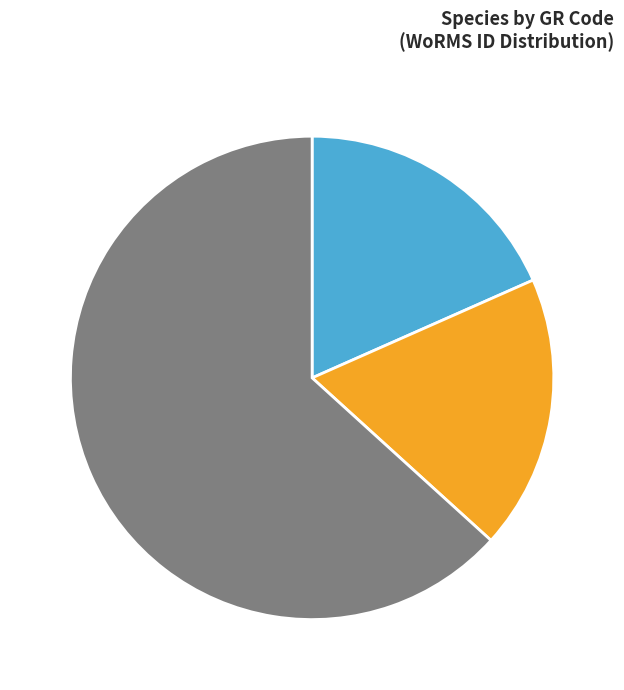

Is there any slice that represents more than half of the pie?

Yes